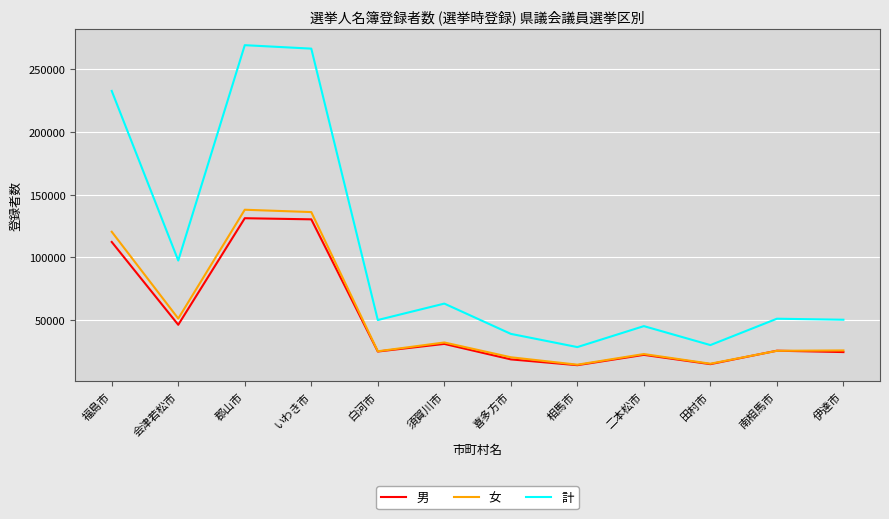

Where is the first local minimum for 男?

会津若松市